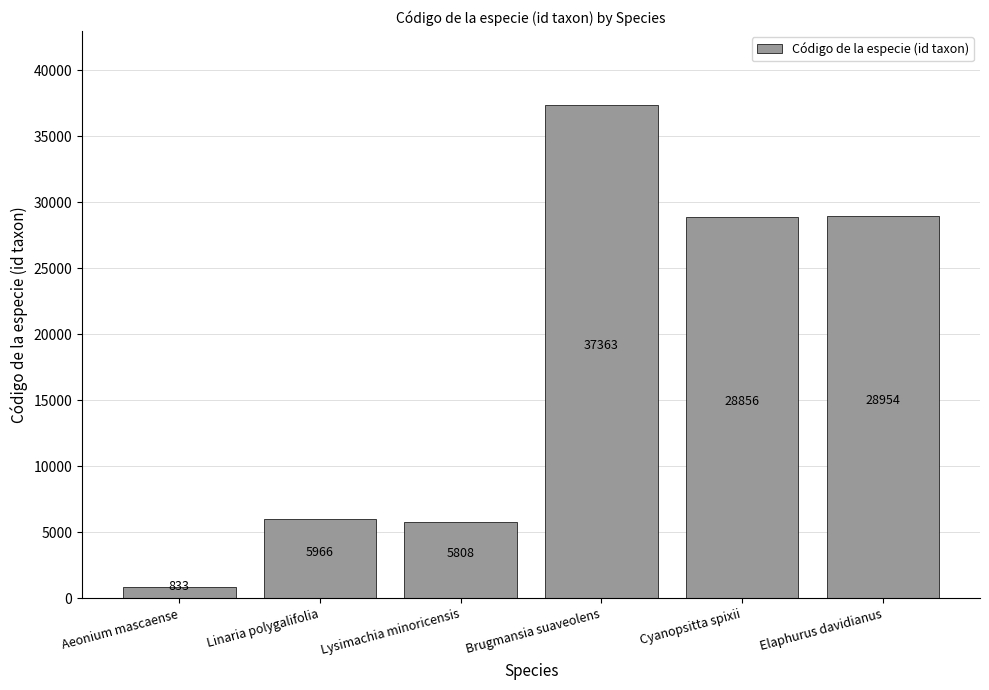

What is the label of the 4th bar from the right?

Lysimachia minoricensis